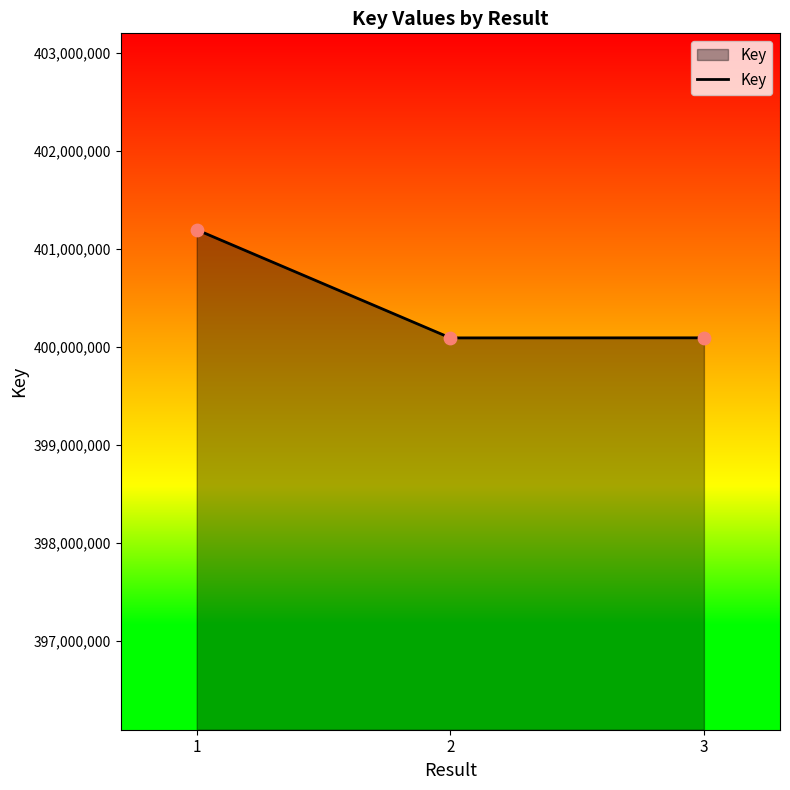

What is the change in value from 1 to 3?

-1103279